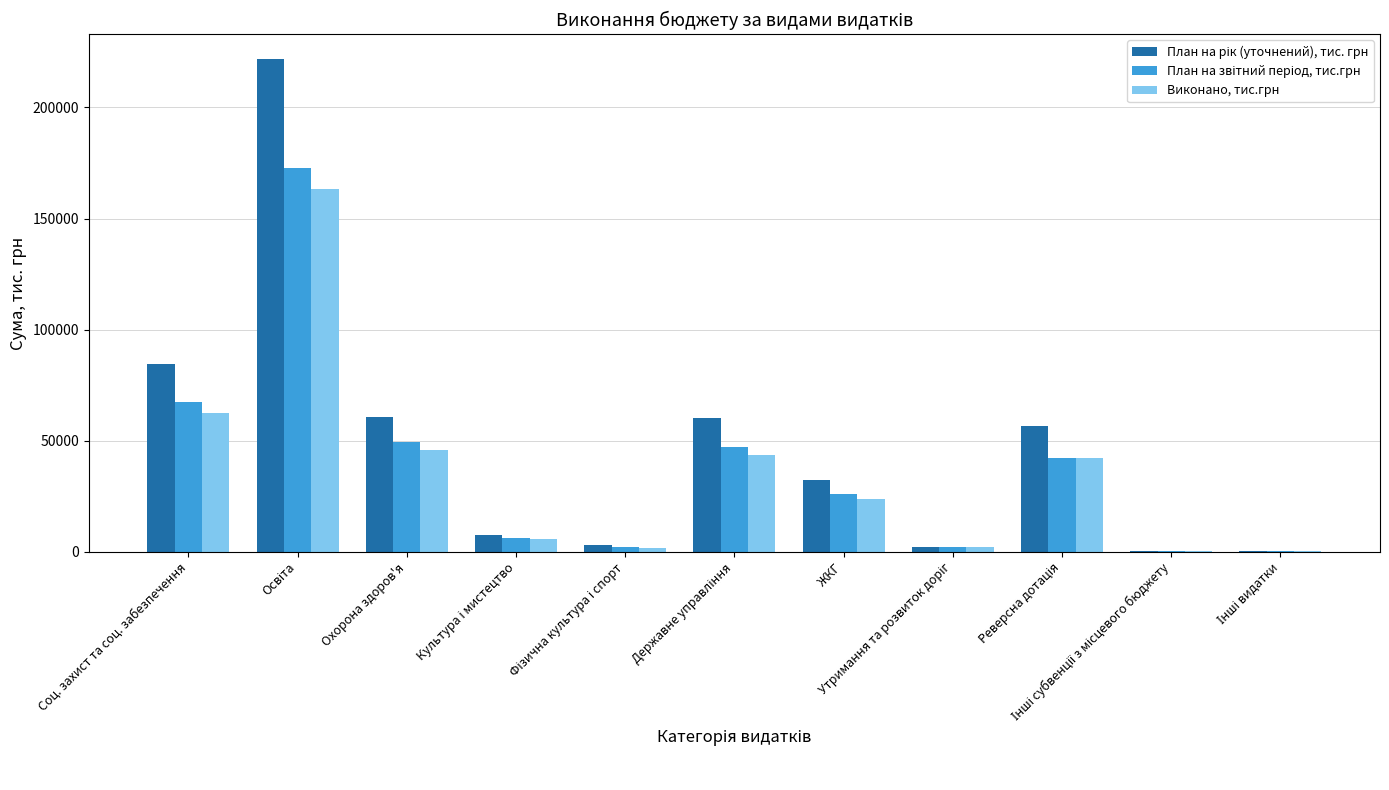

What is the greatest value displayed?

221892.2